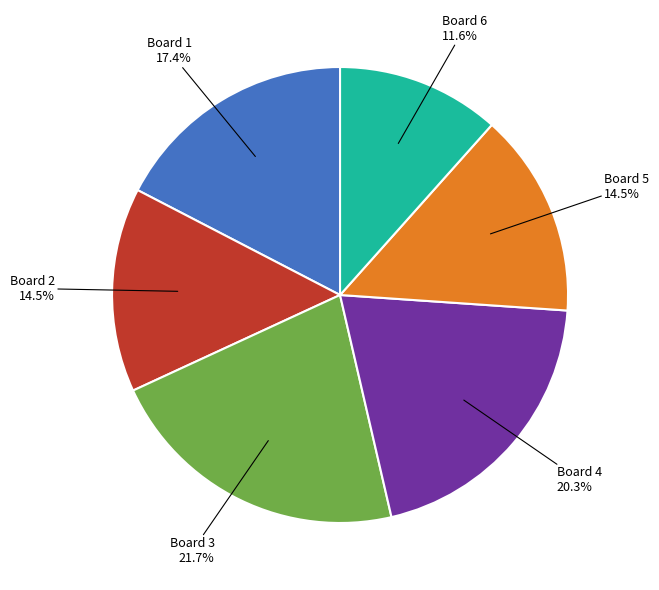

Does any single category account for the majority?

No